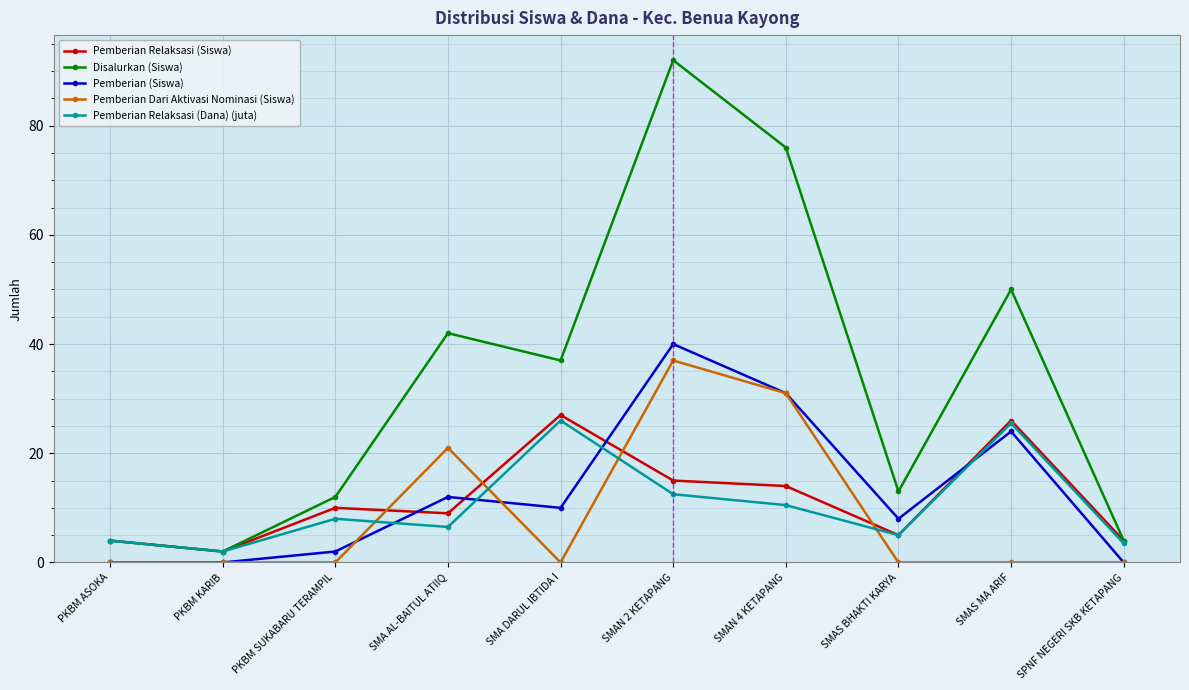

What is the value of the Pemberian Relaksasi (Dana) (juta) point at the 8th from the left?

5.0